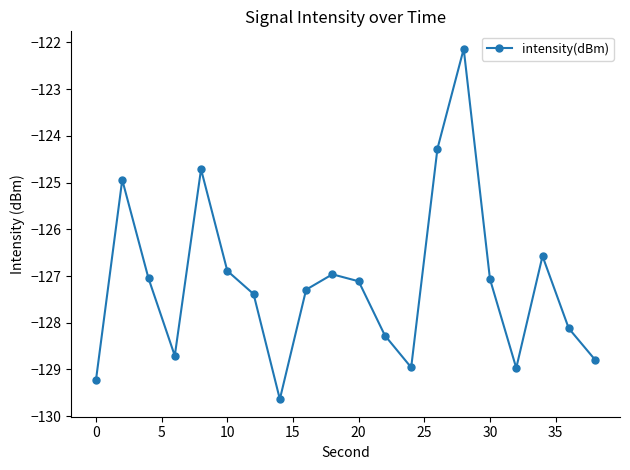

What is the greatest value displayed?

-122.1